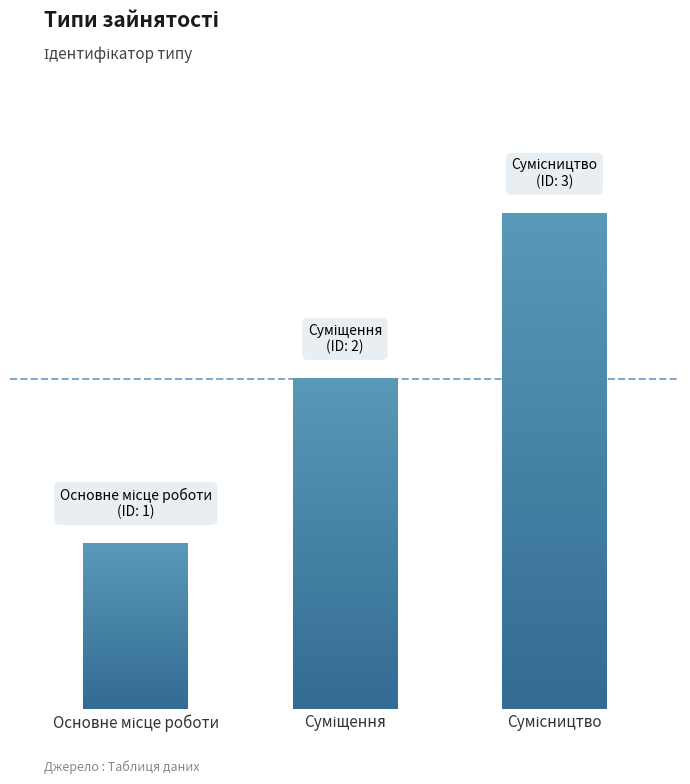

Where does the data first go above 2?

Сумісництво